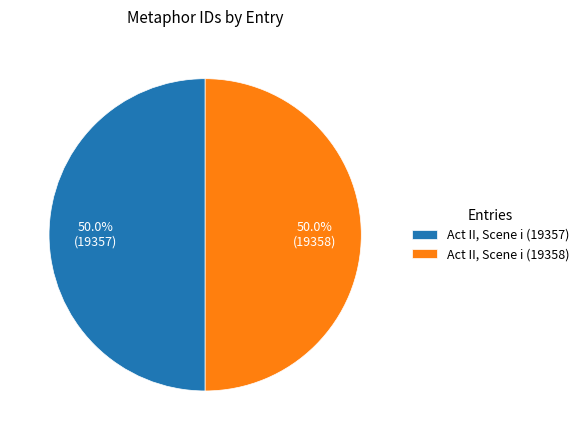

What is the ratio of the value at Act II, Scene i (19357) to the value at Act II, Scene i (19358)?

1.0